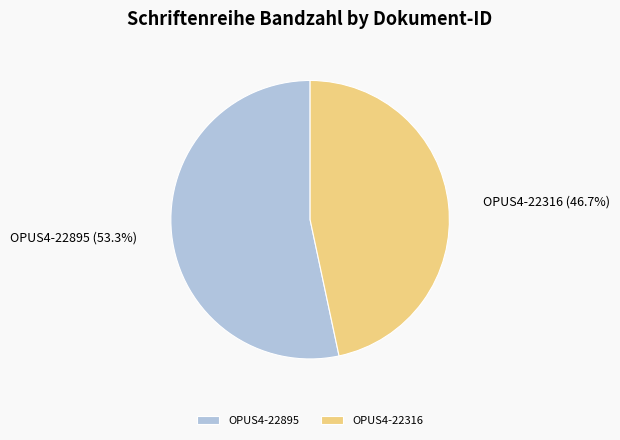

Does OPUS4-22895 represent more than half of the total?

Yes